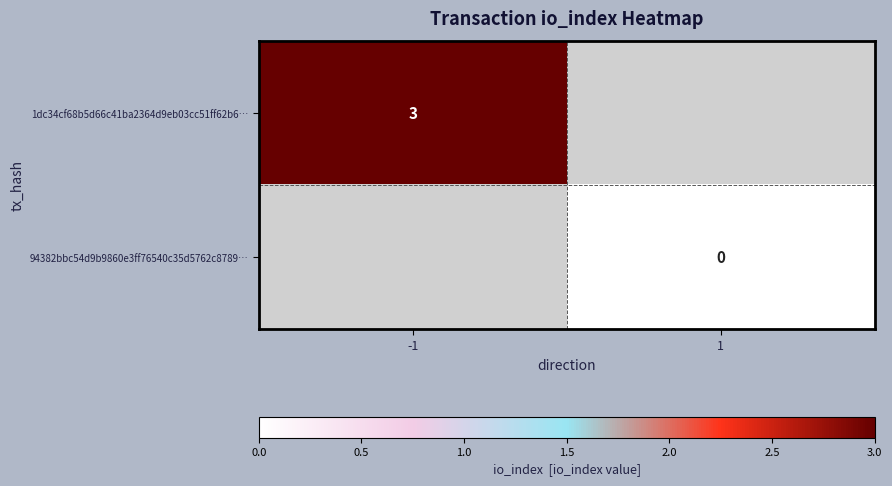

At how many categories does at least one series exceed 0?

1